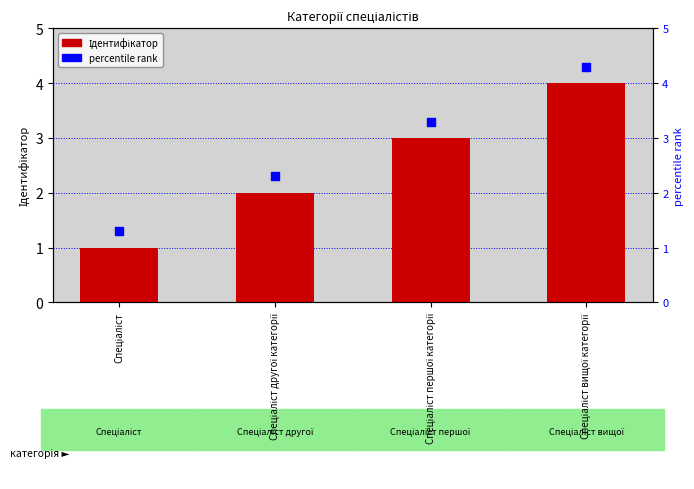

At which category is the sum across all series the highest?

Спеціаліст вищої категорії